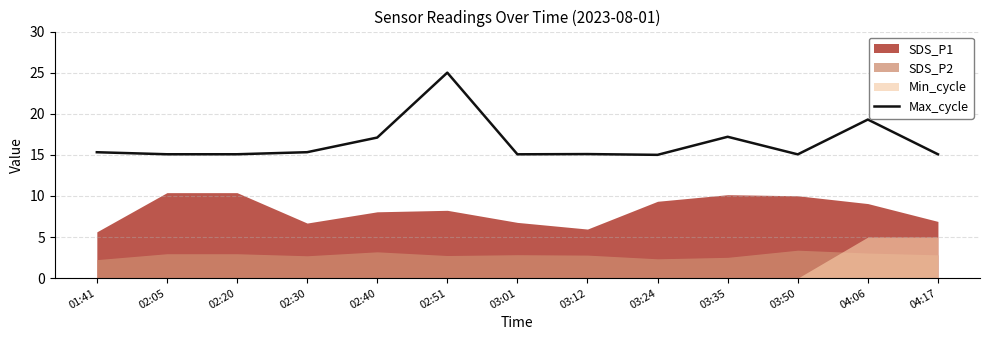

Between 04:17 and 03:01, which is larger?

04:17